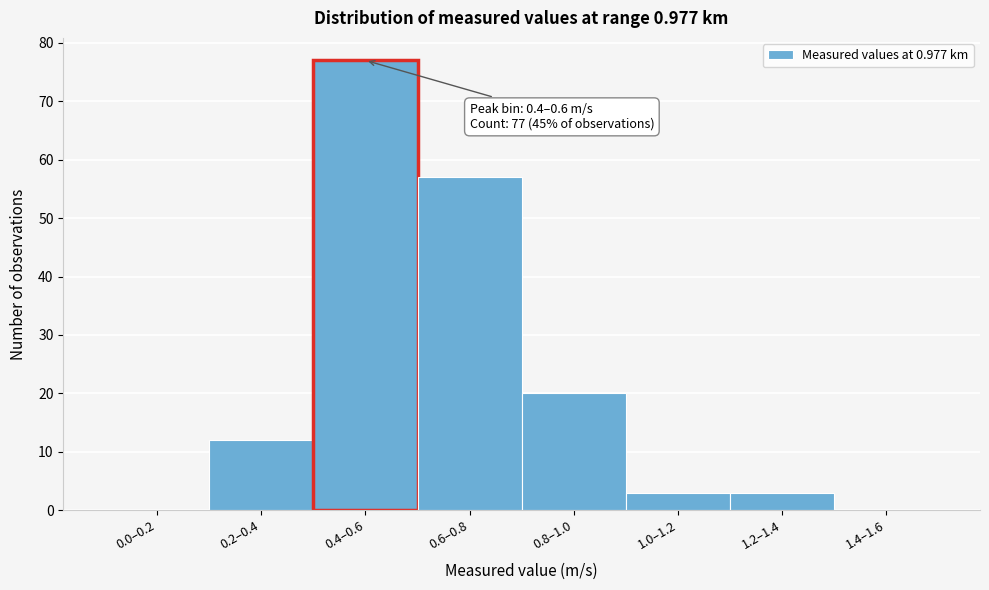

Reading left to right, what are all the values shown in this chart?

0.0–0.2=0	0.2–0.4=12	0.4–0.6=77	0.6–0.8=57	0.8–1.0=20	1.0–1.2=3	1.2–1.4=3	1.4–1.6=0